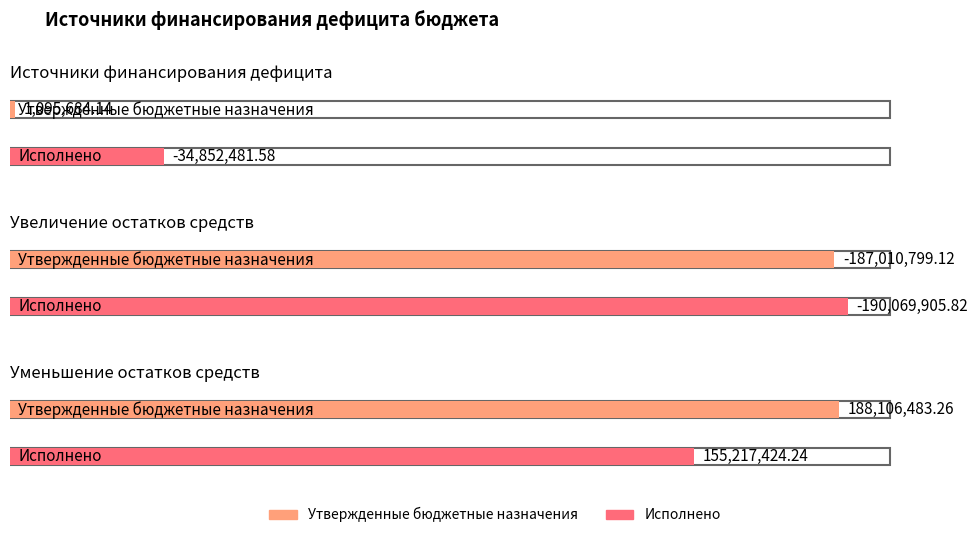

How many bars are there in total?

6